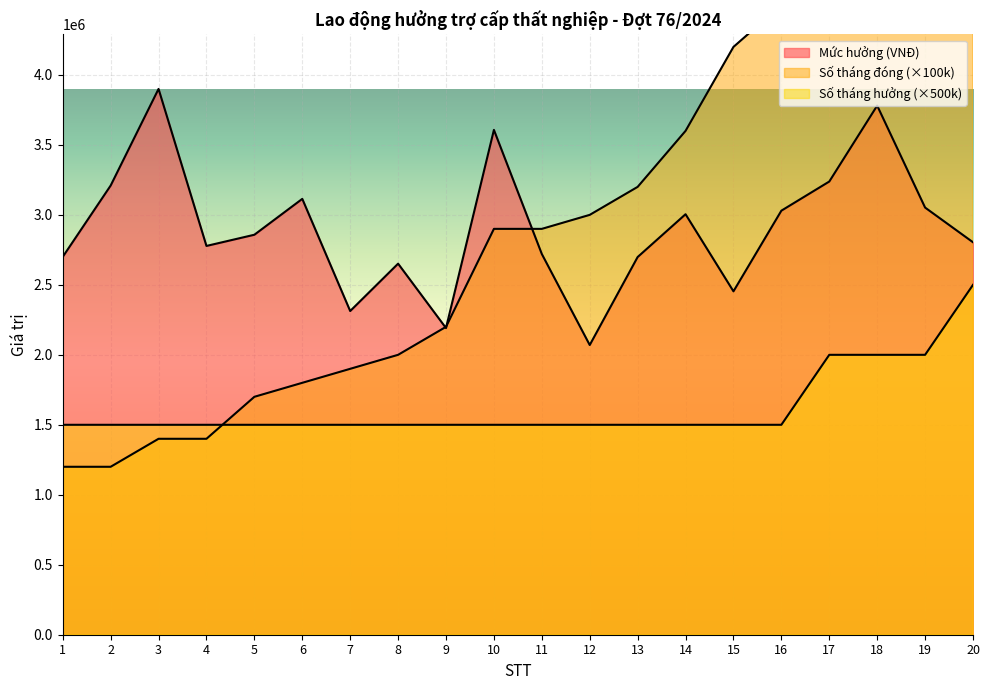

Which label corresponds to the largest value in the chart?

20